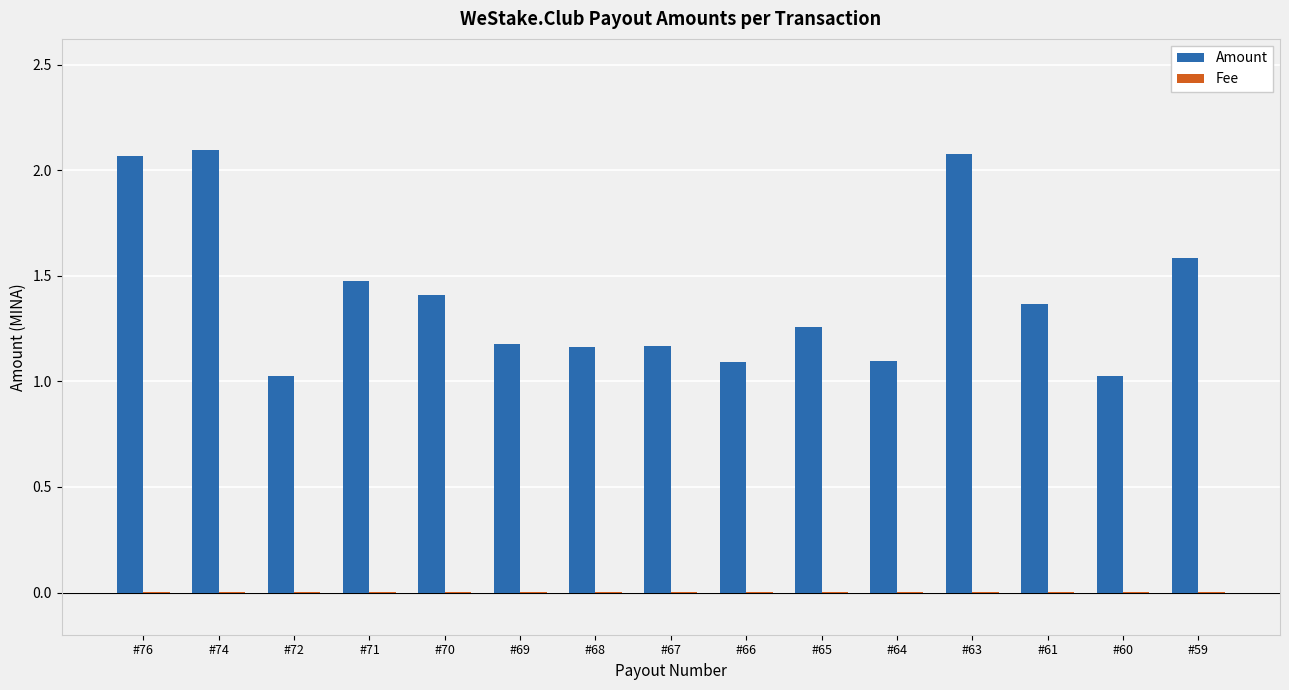

Count the number of data series in this chart.

2